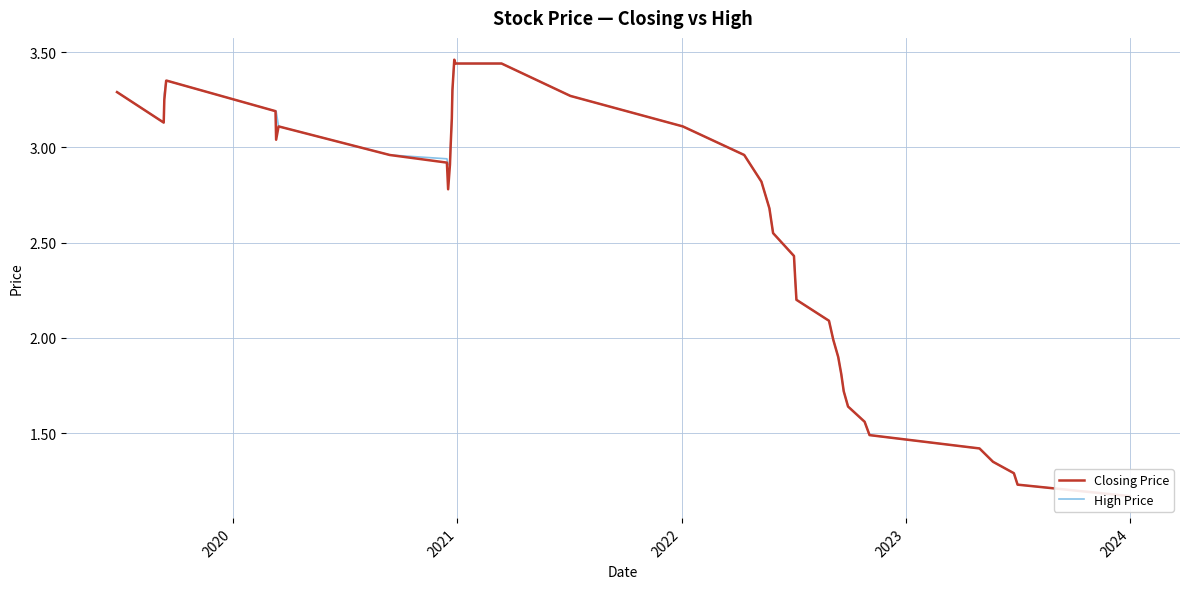

What is the average value of the Closing Price series?

2.6